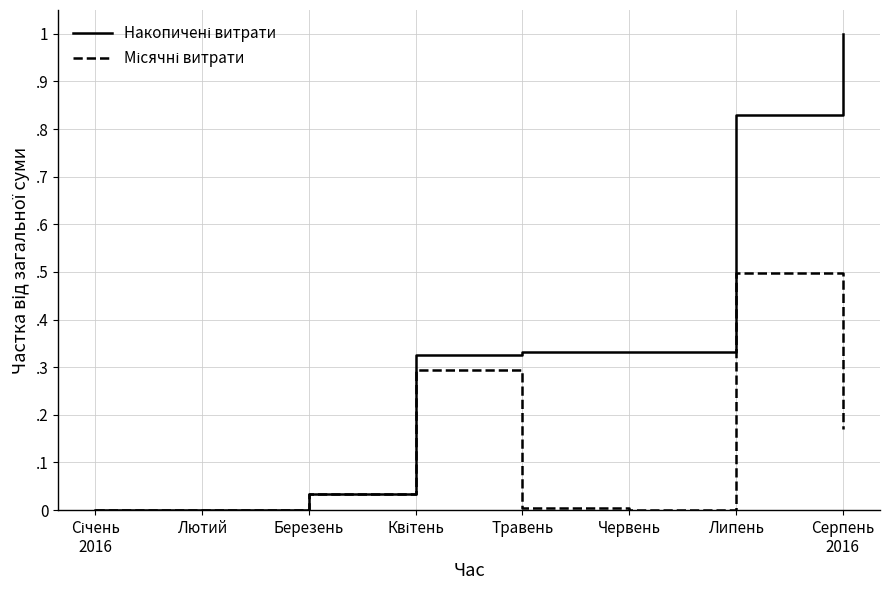

True or false: Місячні витрати and Накопичені витрати cross at least once.

False